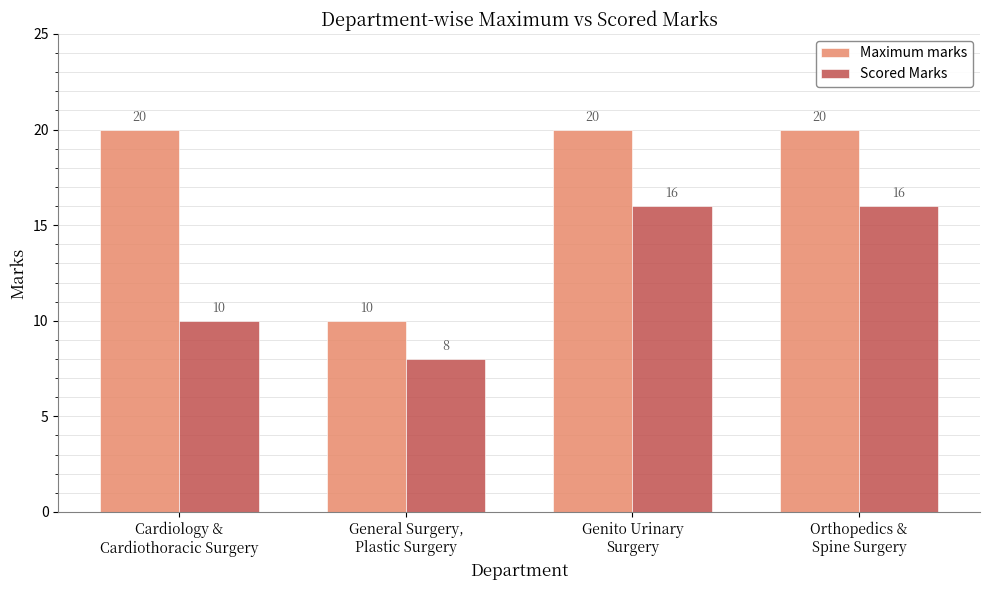

True or false: Scored Marks has a value of 10 at Orthopedics &
Spine Surgery.

False